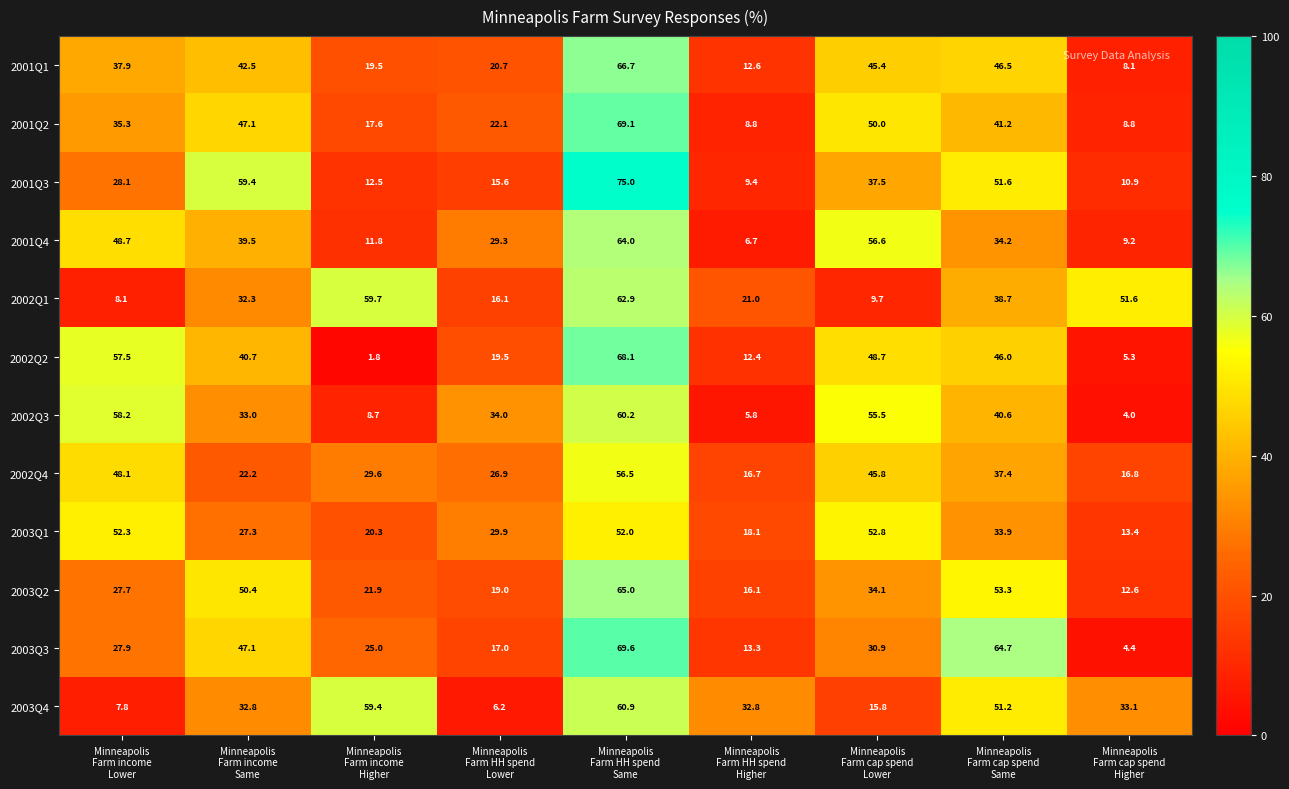

What is the maximum value for 2002Q3?

60.2